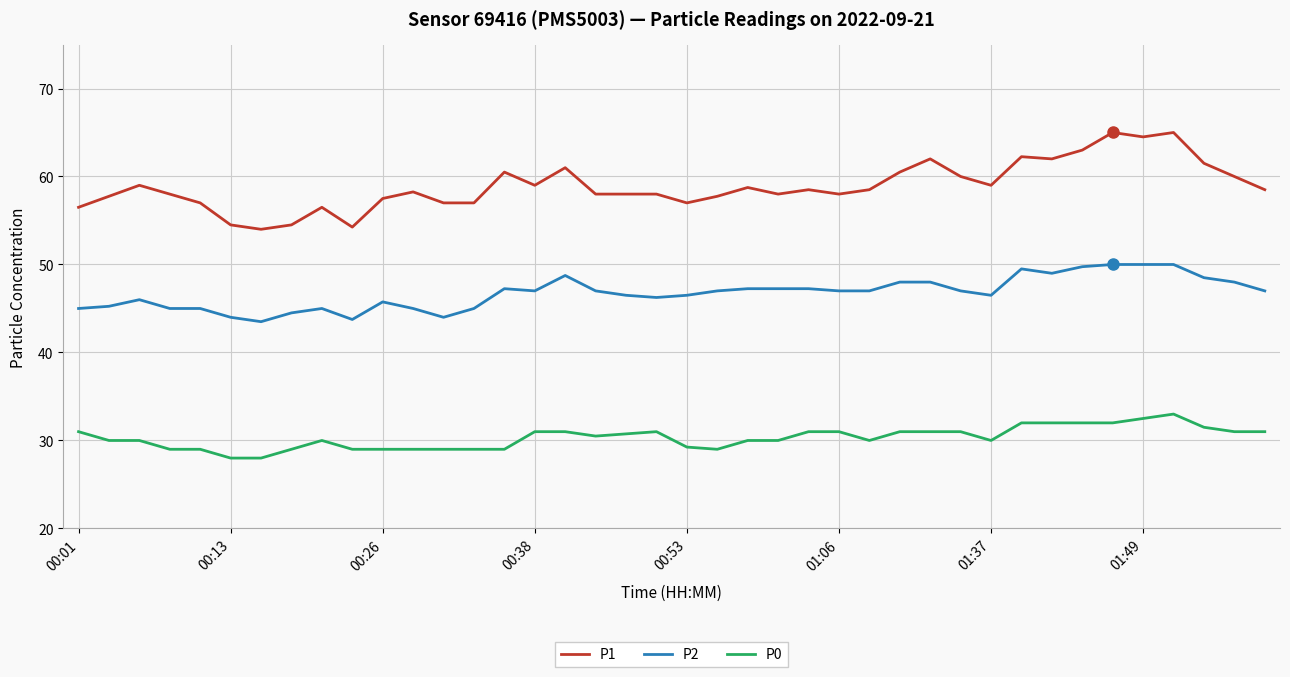

Which series has the widest spread of values?

P1